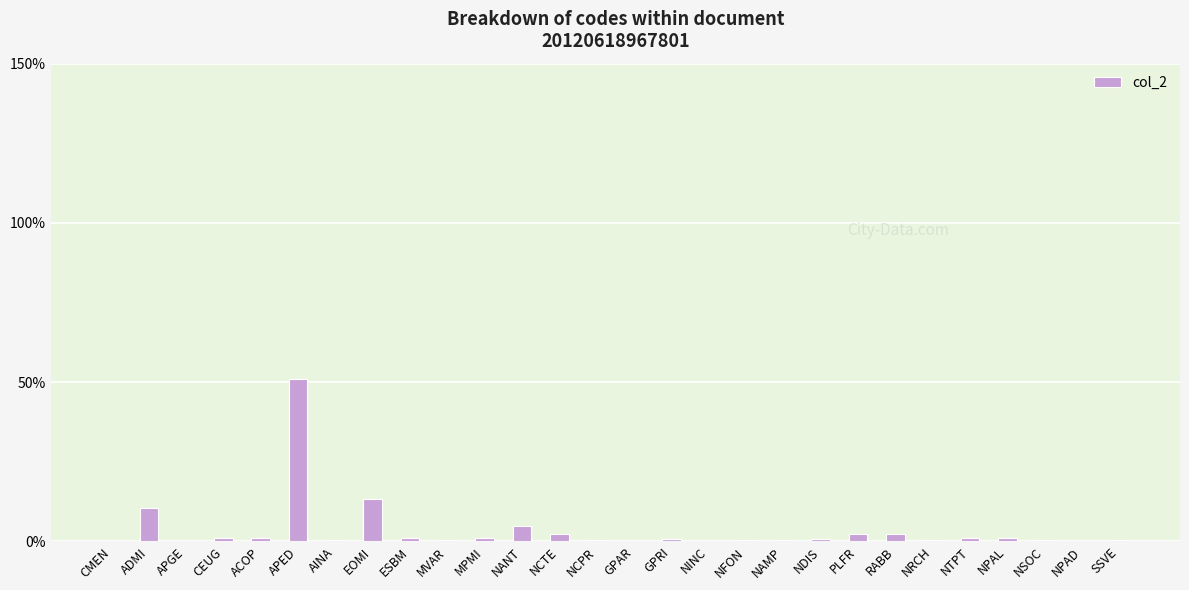

What is the change in value from ACOP to EOMI?

+12.4